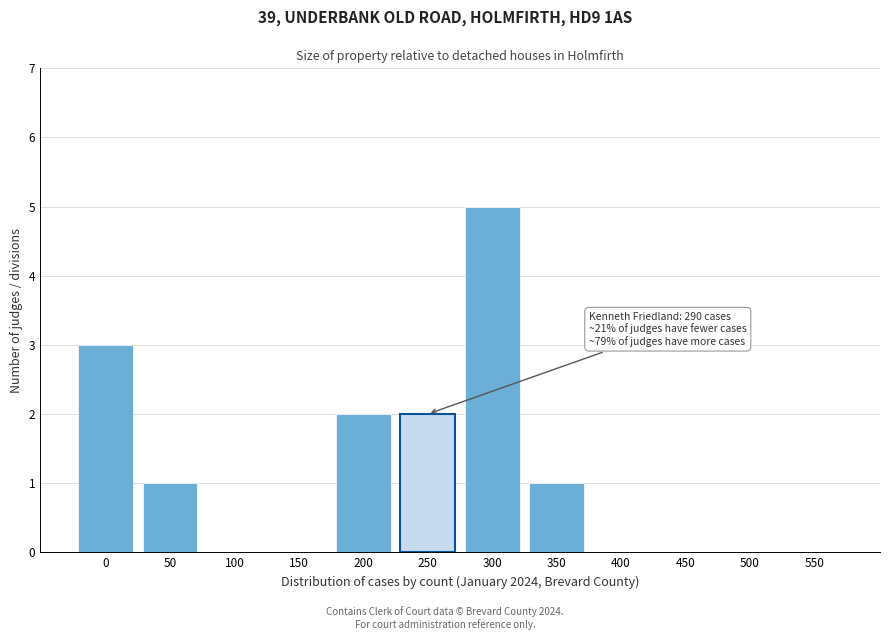

Reading left to right, what are all the values shown in this chart?

0=3	50=1	100=0	150=0	200=2	250=2	300=5	350=1	400=0	450=0	500=0	550=0